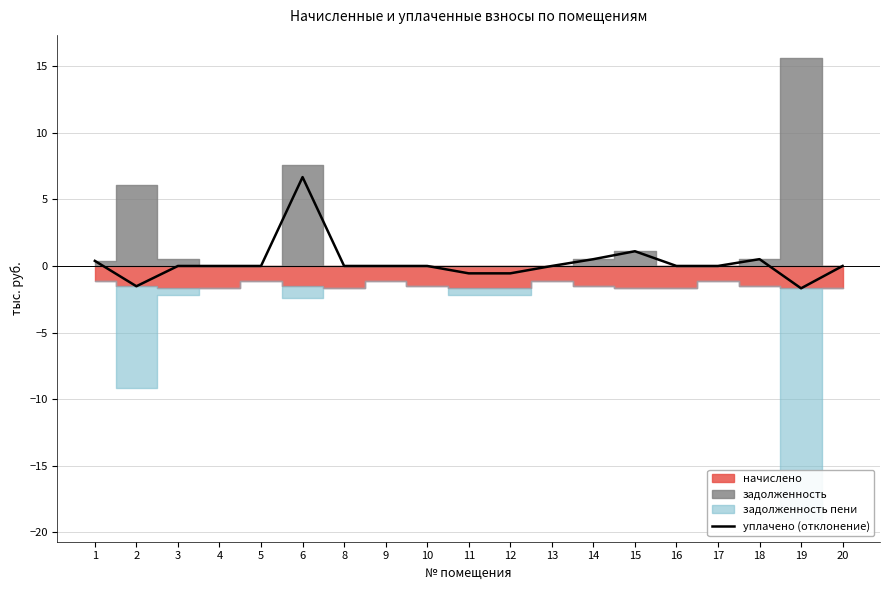

Which has a higher value, 3 or 2?

3